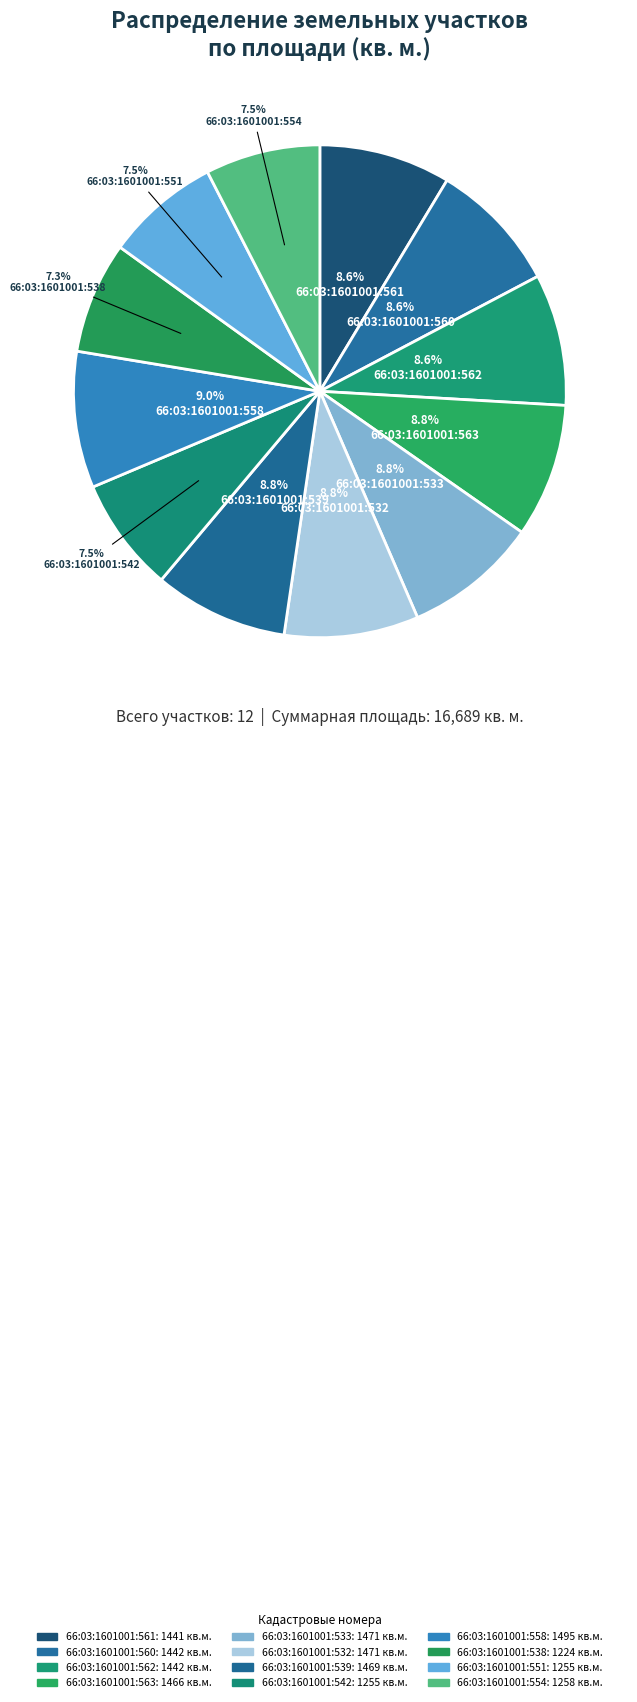

How many slices are in this pie chart?

12